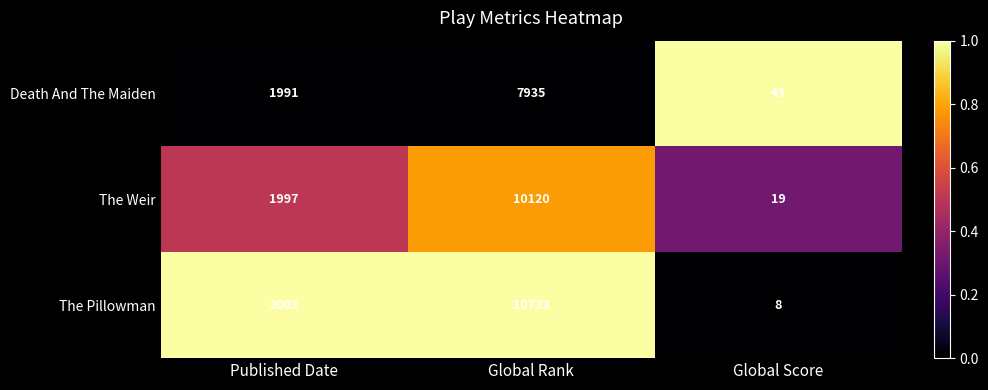

Which category has the highest value across all series?

Global Rank